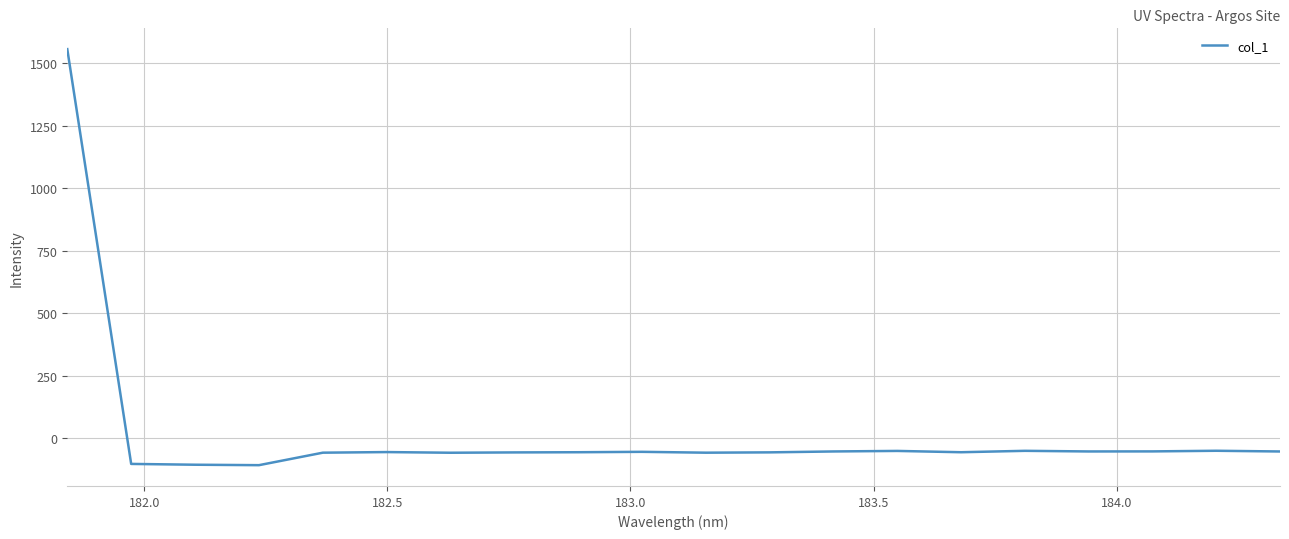

How many values are above zero?

1